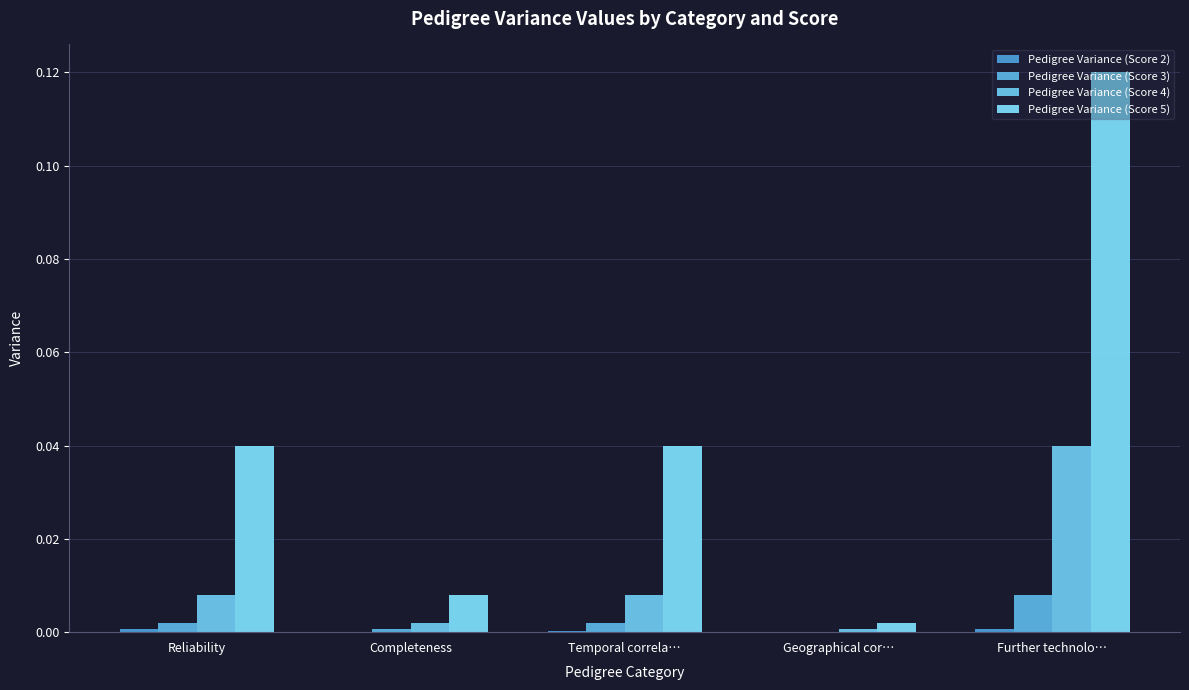

What is the total value across all series at Further technolo…?

0.2